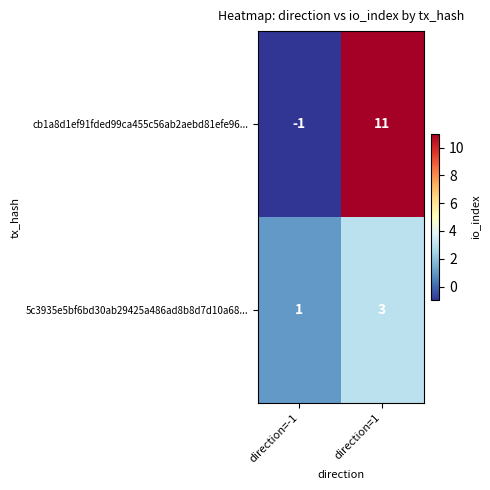

Is it true that cb1a8d1ef91fded99ca455c56ab2aebd81efe96... equals 0 at direction=-1?

False